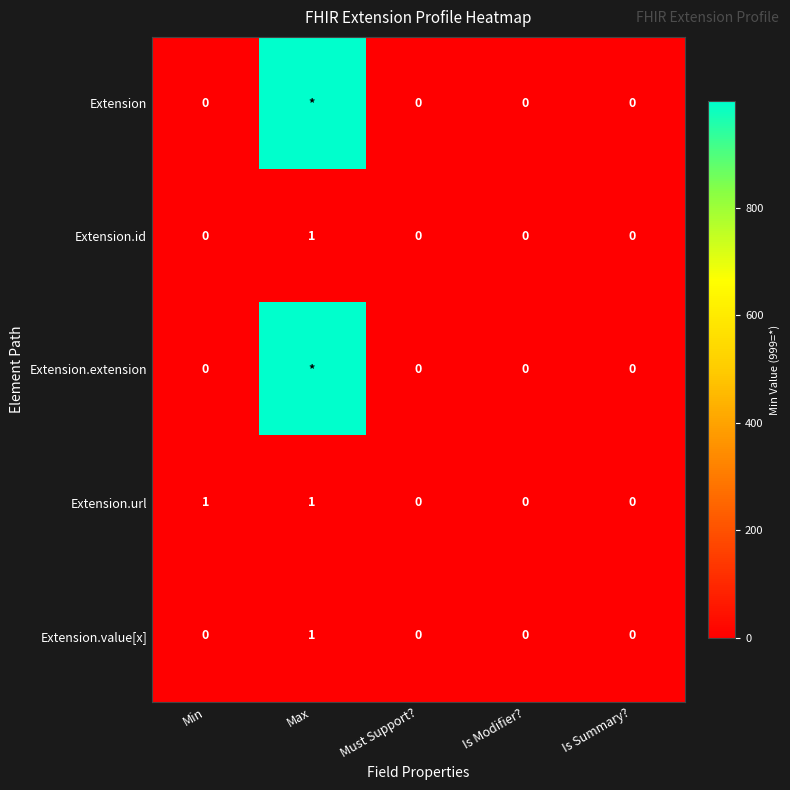

True or false: Extension.url has a value of 1 at Min.

True